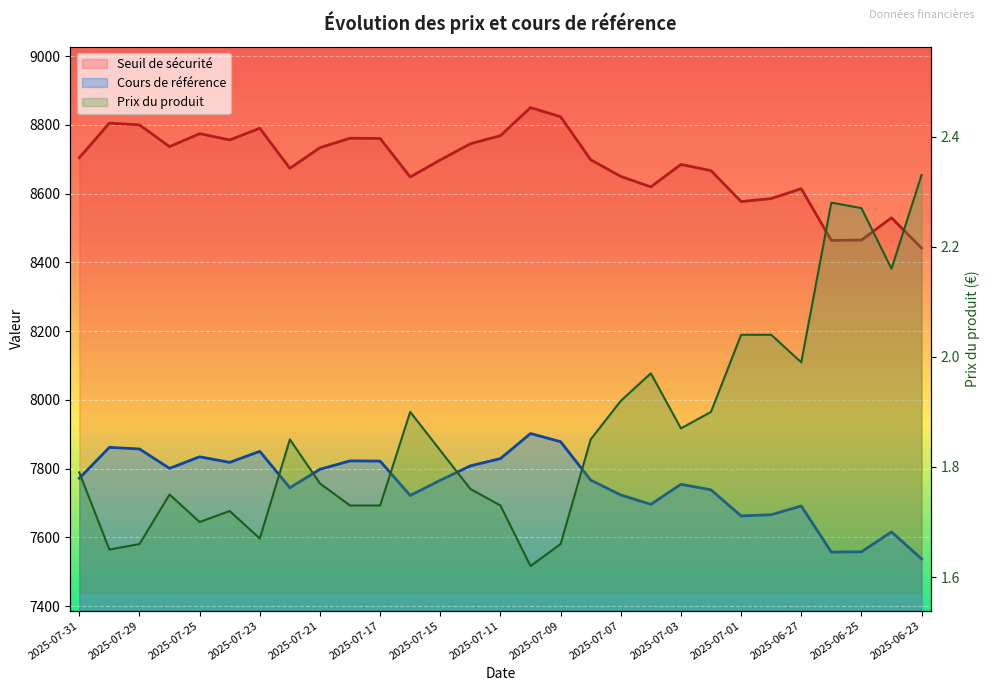

Between 2025-07-30 and 2025-07-29, which is larger?

2025-07-30